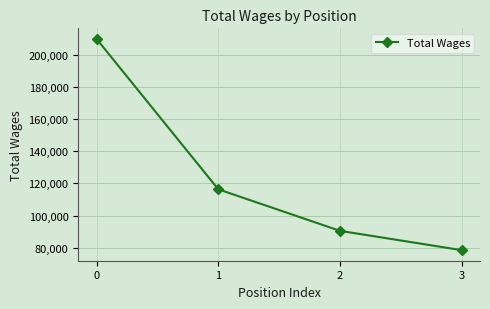

Which has a higher value, 2 or 1?

1